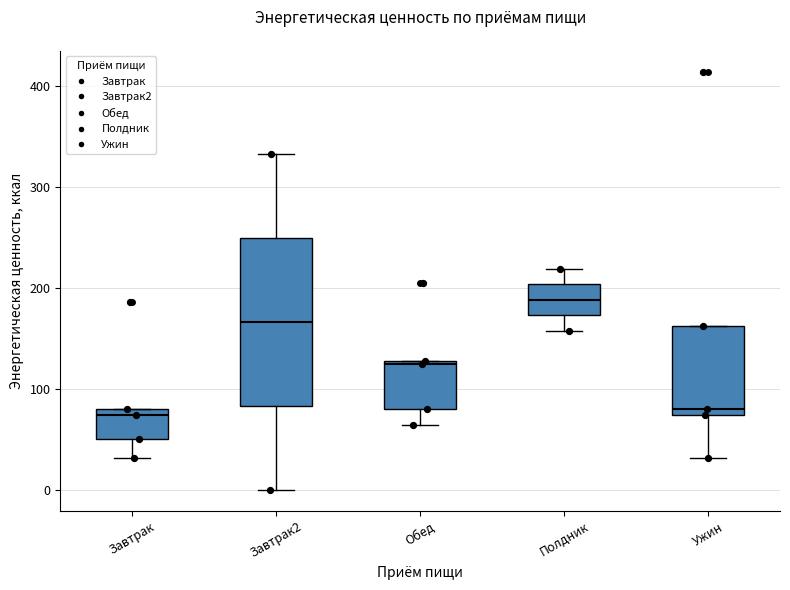

Reading left to right, transcribe this box plot: for each box, give where its median line is, the range the box spans, and where its two whiskers end, as read against the y-axis. The values are not printed on the chart, so give them approximately, as read against the axis.

Завтрак: median 80 (just below the box's upper edge), box 50 to 80, whiskers 30 to 80
Завтрак2: median 170, box 80 to 250, whiskers 0 to 330
Обед: median 120, box 80 to 130, whiskers 60 to 130
Полдник: median 190, box 170 to 200, whiskers 160 to 220
Ужин: median 80 (just above the box's lower edge), box 80 to 160, whiskers 30 to 160